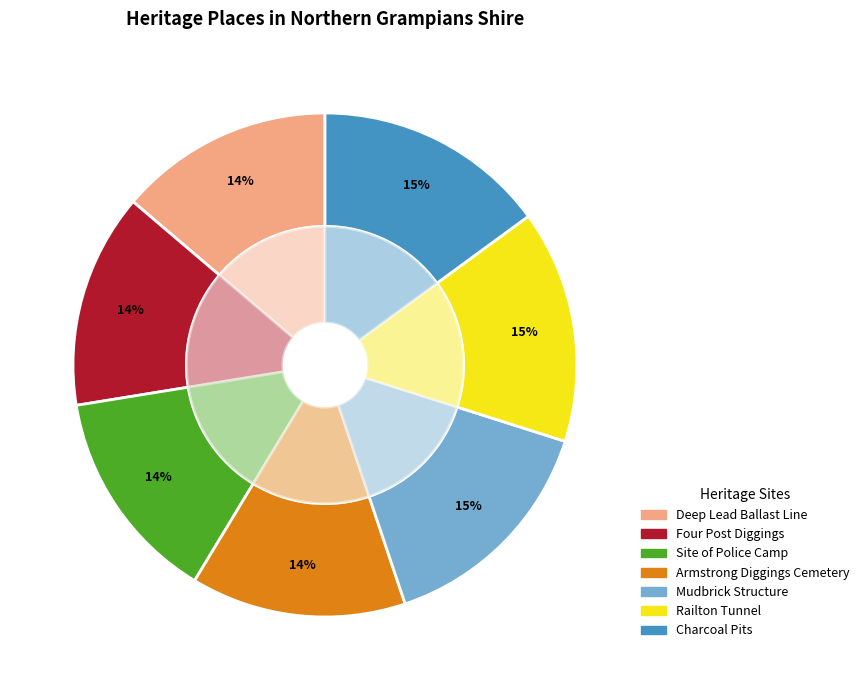

Between Armstrong Diggings Cemetery and Site of Police Camp, which is larger?

Armstrong Diggings Cemetery